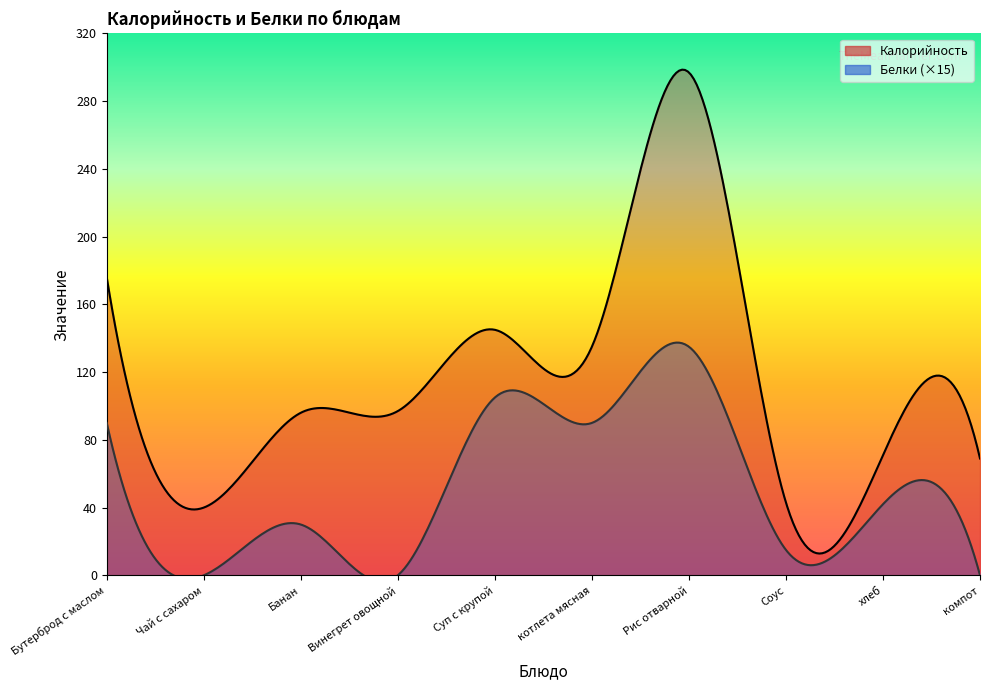

How many values in the Белки series exceed 2?

5